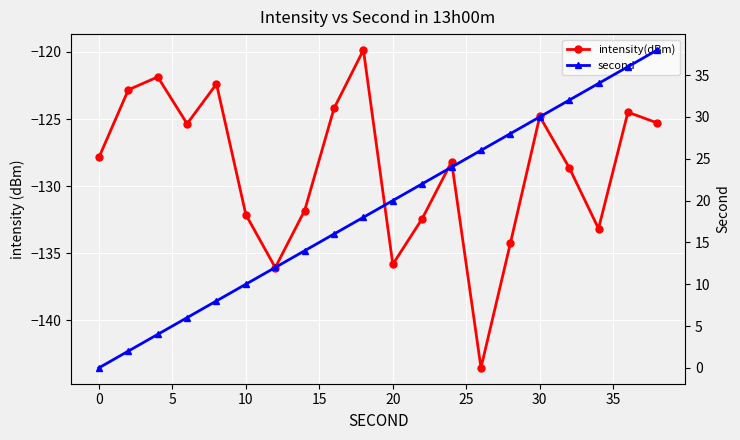

Rank the series by their maximum value, from highest to lowest.

second, intensity(dBm)